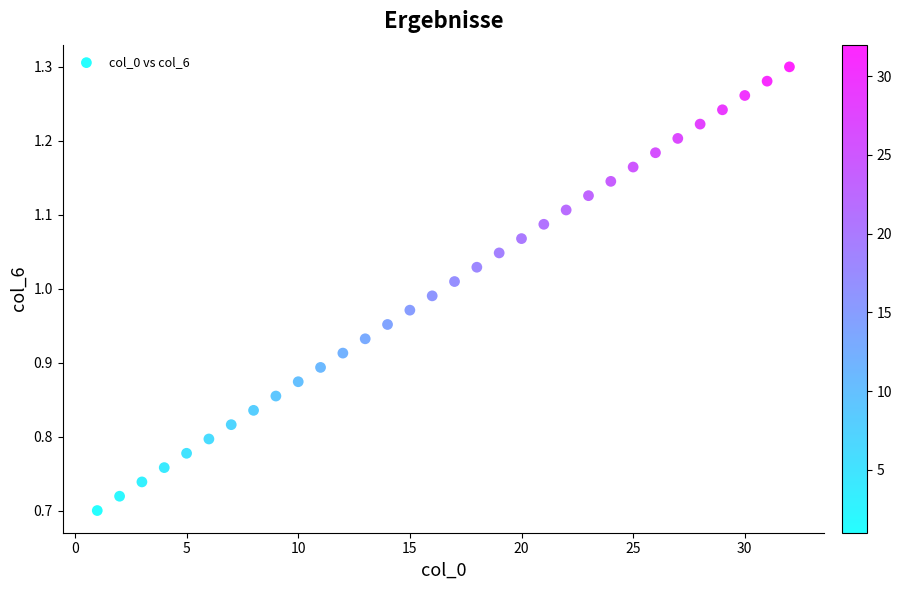

What is the range of X values (max minus min)?

31.0